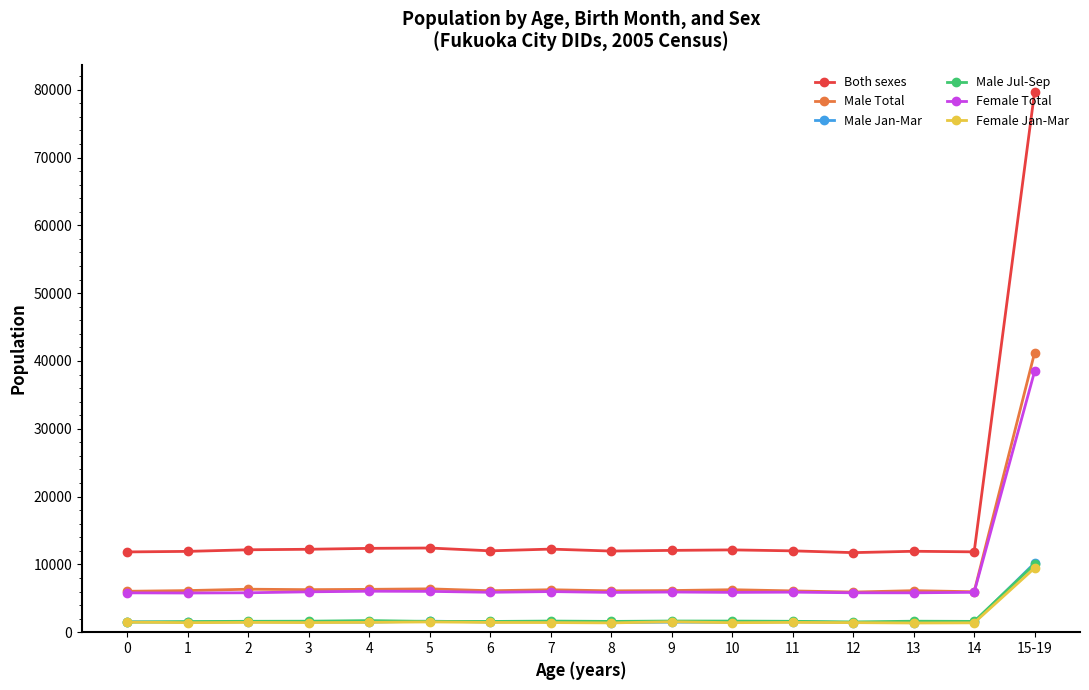

What are all the series names shown in the legend?

Both sexes, Male Total, Male Jan-Mar, Male Jul-Sep, Female Total, Female Jan-Mar